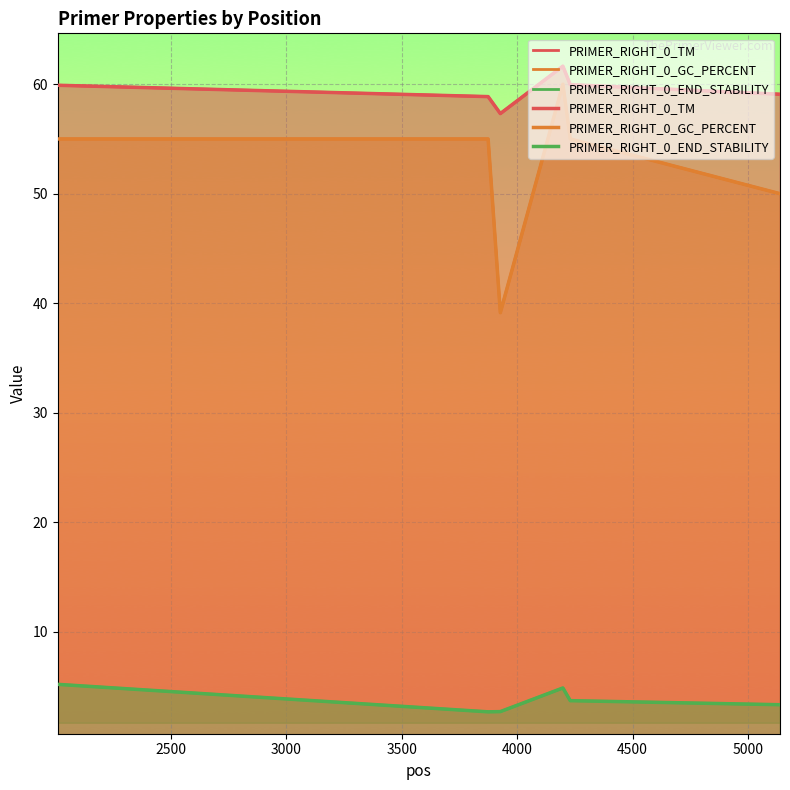

What is the lowest value of the PRIMER_RIGHT_0_TM series?

57.3